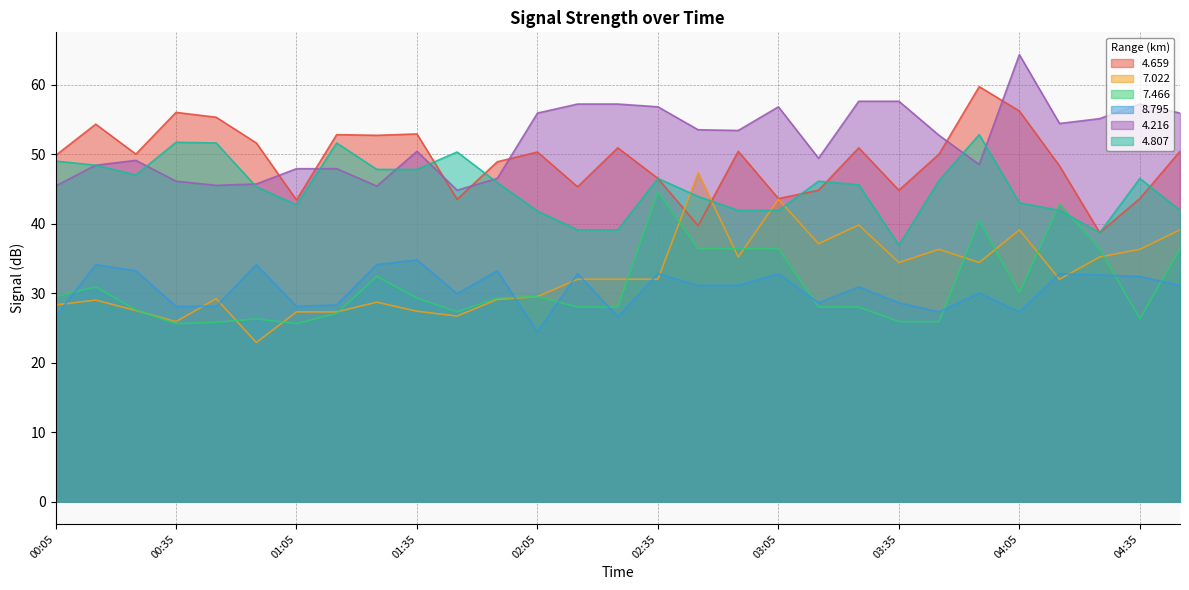

True or false: 7.022 and 7.466 intersect in this chart.

True